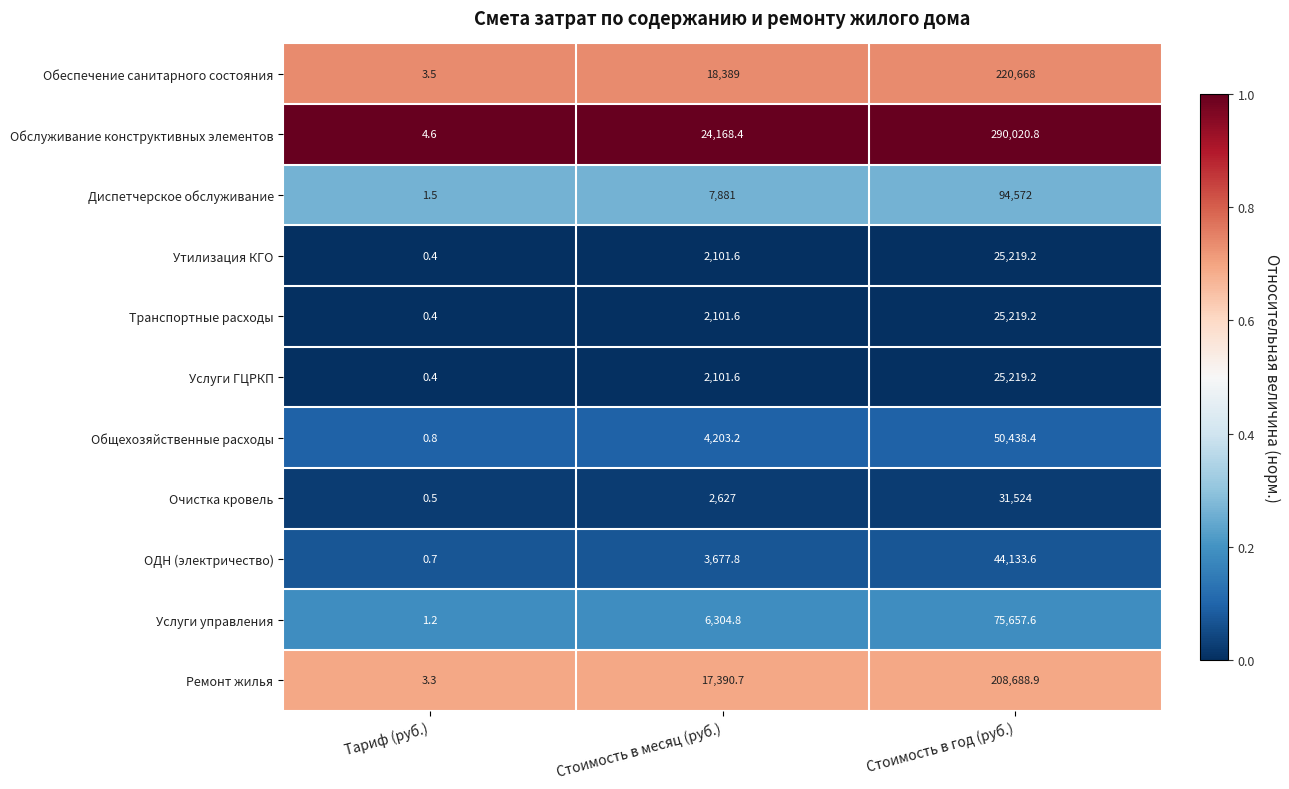

Which series changed the most between Стоимость в месяц (руб.) and Стоимость в год (руб.)?

Обслуживание конструктивных элементов